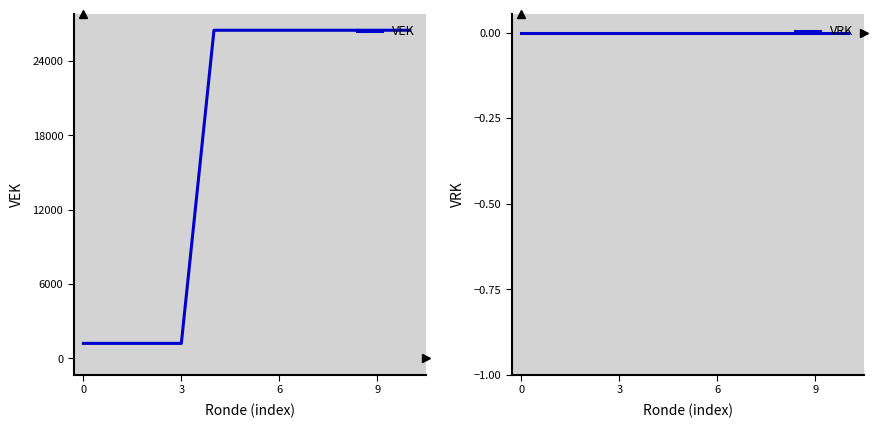

Does the chart have visible grid lines?

No